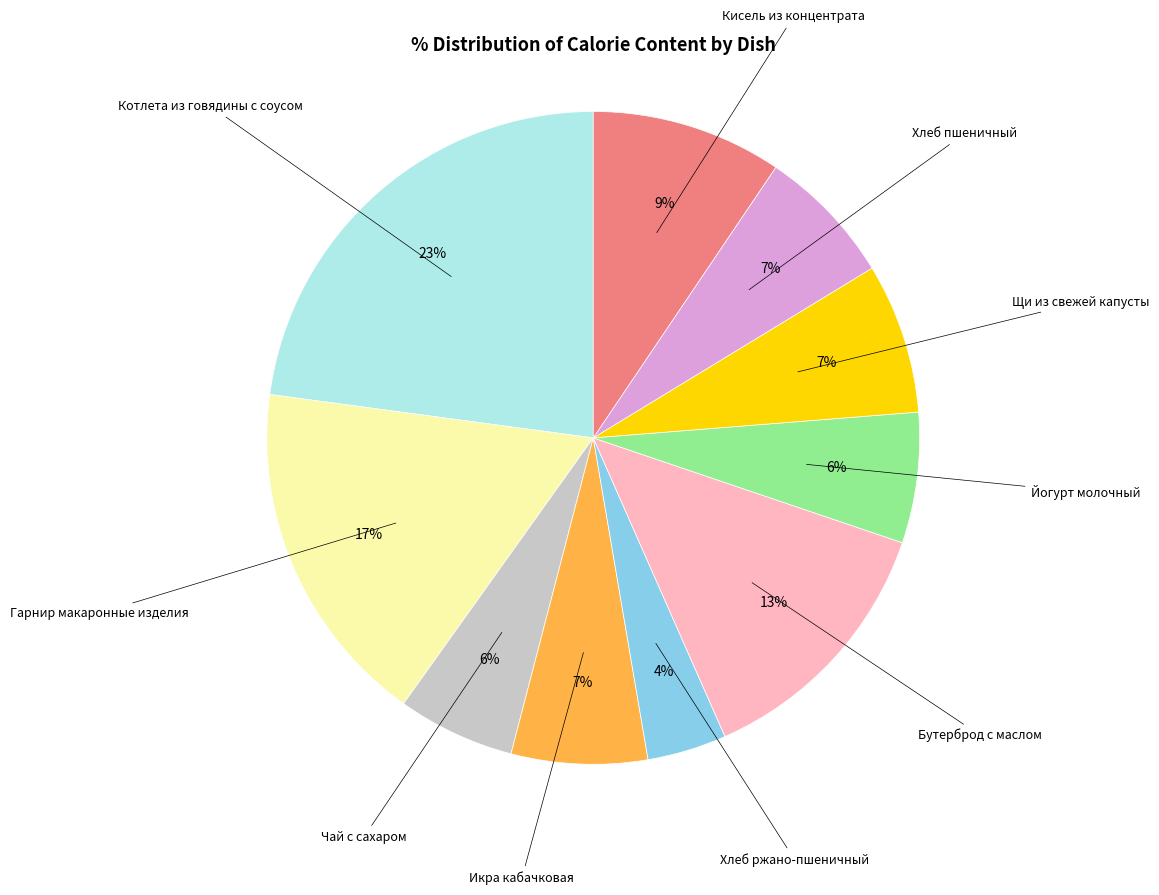

Approximately how many times larger is the value at Икра кабачковая compared to Бутерброд с маслом?

0.5